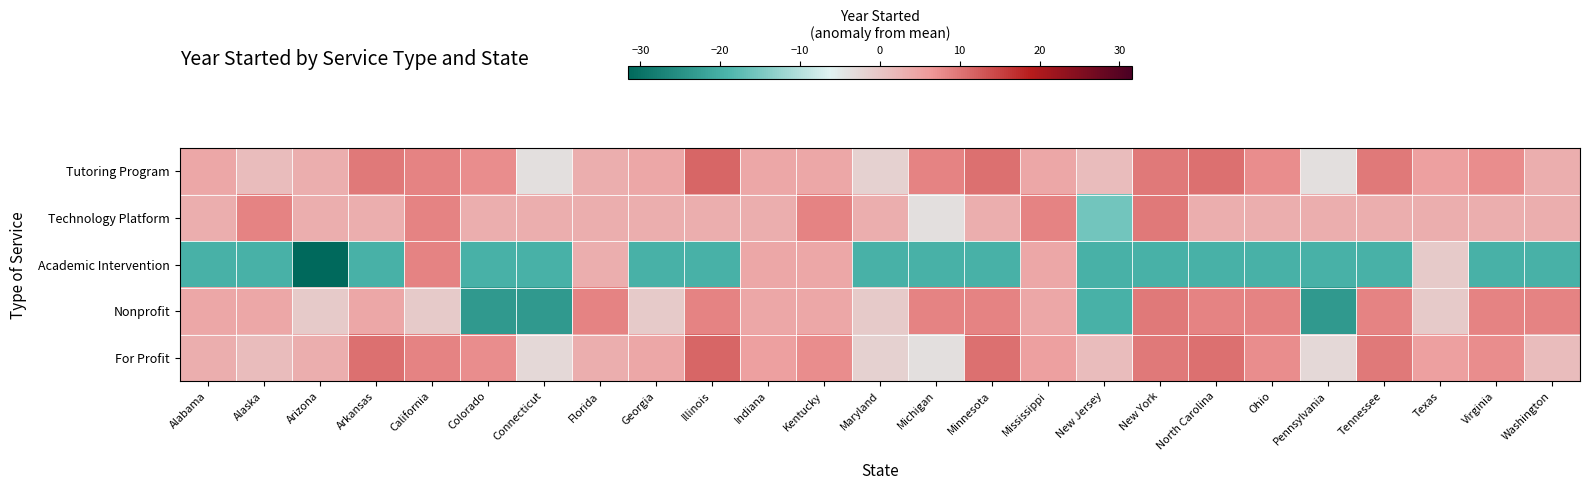

Reading right to left, list all the values displayed in this chart.

Tutoring Program: Washington=3.4	Virginia=7.4	Texas=5.4	Tennessee=9.4	Pennsylvania=-3.6	Ohio=7.4	North Carolina=10.4	New York=9.4	New Jersey=1.4	Mississippi=4.4	Minnesota=10.4	Michigan=8.4	Maryland=-1.6	Kentucky=4.4	Indiana=4.4	Illinois=11.4	Georgia=4.4	Florida=3.4	Connecticut=-3.6	Colorado=7.4	California=8.4	Arkansas=9.4	Arizona=3.4	Alaska=1.4	Alabama=4.4
Technology Platform: Washington=3.4	Virginia=3.4	Texas=3.4	Tennessee=3.4	Pennsylvania=3.4	Ohio=3.4	North Carolina=3.4	New York=9.4	New Jersey=-15.6	Mississippi=8.4	Minnesota=3.4	Michigan=-3.6	Maryland=3.4	Kentucky=8.4	Indiana=3.4	Illinois=3.4	Georgia=3.4	Florida=3.4	Connecticut=3.4	Colorado=3.4	California=8.4	Arkansas=3.4	Arizona=3.4	Alaska=8.4	Alabama=3.4
Academic Intervention: Washington=-19.6	Virginia=-19.6	Texas=-0.6	Tennessee=-19.6	Pennsylvania=-19.6	Ohio=-19.6	North Carolina=-19.6	New York=-19.6	New Jersey=-19.6	Mississippi=4.4	Minnesota=-19.6	Michigan=-19.6	Maryland=-19.6	Kentucky=4.4	Indiana=4.4	Illinois=-19.6	Georgia=-19.6	Florida=3.4	Connecticut=-19.6	Colorado=-19.6	California=8.4	Arkansas=-19.6	Arizona=-31.6	Alaska=-19.6	Alabama=-19.6
Nonprofit: Washington=8.4	Virginia=8.4	Texas=-0.6	Tennessee=8.4	Pennsylvania=-23.6	Ohio=8.4	North Carolina=8.4	New York=9.4	New Jersey=-19.6	Mississippi=4.4	Minnesota=8.4	Michigan=8.4	Maryland=-0.6	Kentucky=4.4	Indiana=4.4	Illinois=8.4	Georgia=-0.6	Florida=8.4	Connecticut=-23.6	Colorado=-23.6	California=-0.6	Arkansas=4.4	Arizona=-0.6	Alaska=4.4	Alabama=4.4
For Profit: Washington=1.4	Virginia=7.4	Texas=5.4	Tennessee=9.4	Pennsylvania=-2.6	Ohio=7.4	North Carolina=10.4	New York=9.4	New Jersey=1.4	Mississippi=5.4	Minnesota=10.4	Michigan=-3.6	Maryland=-1.6	Kentucky=7.4	Indiana=5.4	Illinois=11.4	Georgia=4.4	Florida=3.4	Connecticut=-2.6	Colorado=7.4	California=8.4	Arkansas=10.4	Arizona=3.4	Alaska=1.4	Alabama=3.4